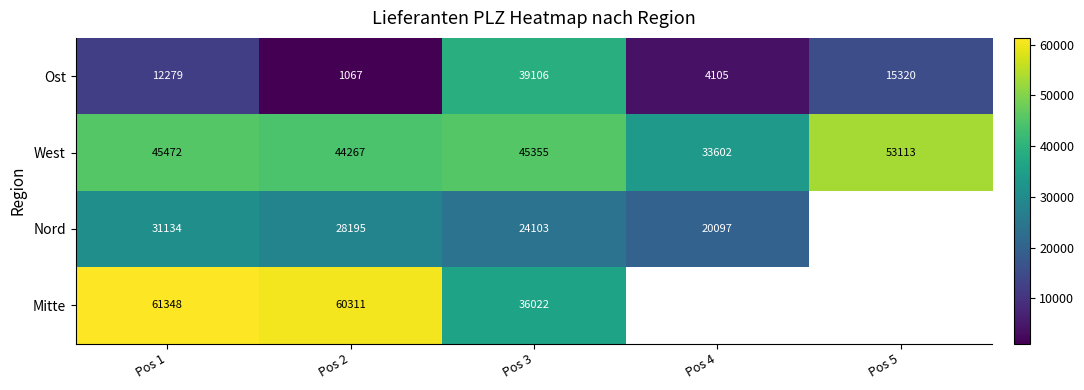

Between Pos 1 and Pos 2, which is larger?

Pos 1